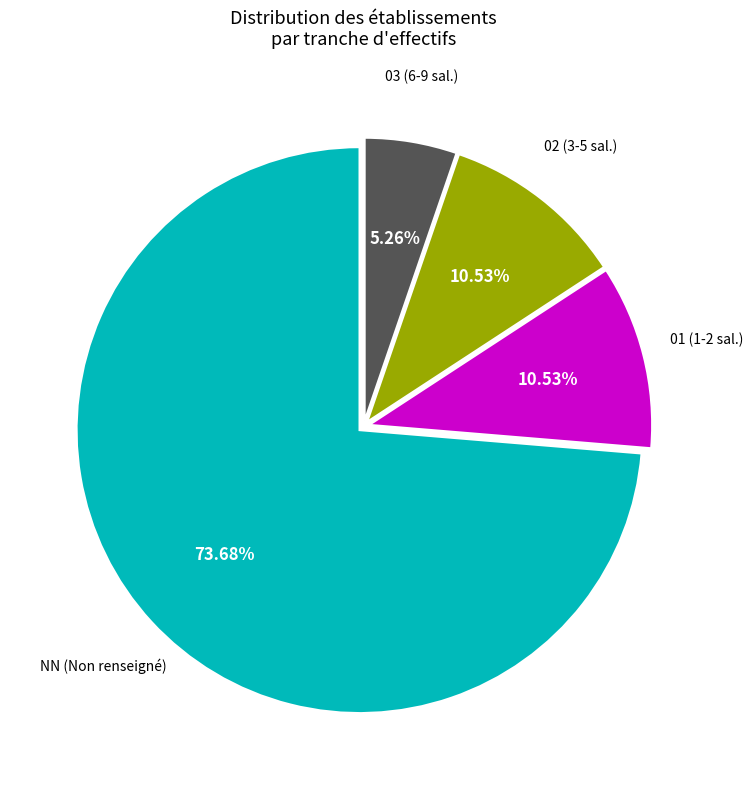

Does any single category account for the majority?

Yes